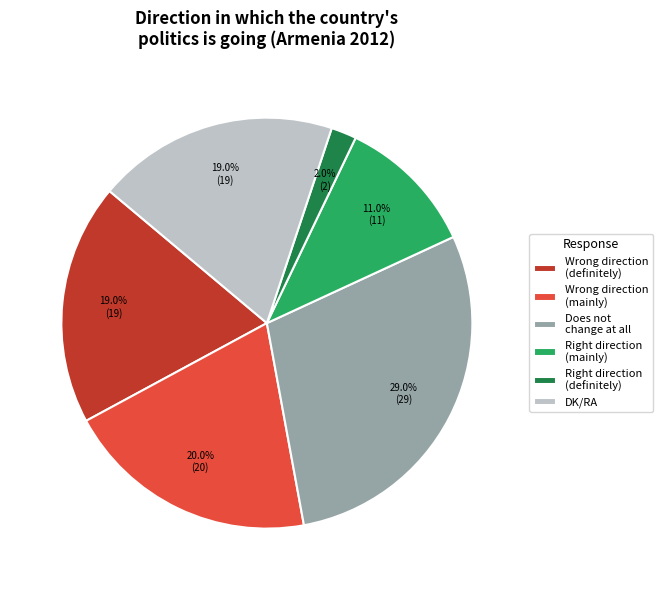

Which slice is the smallest?

Right direction (definitely)